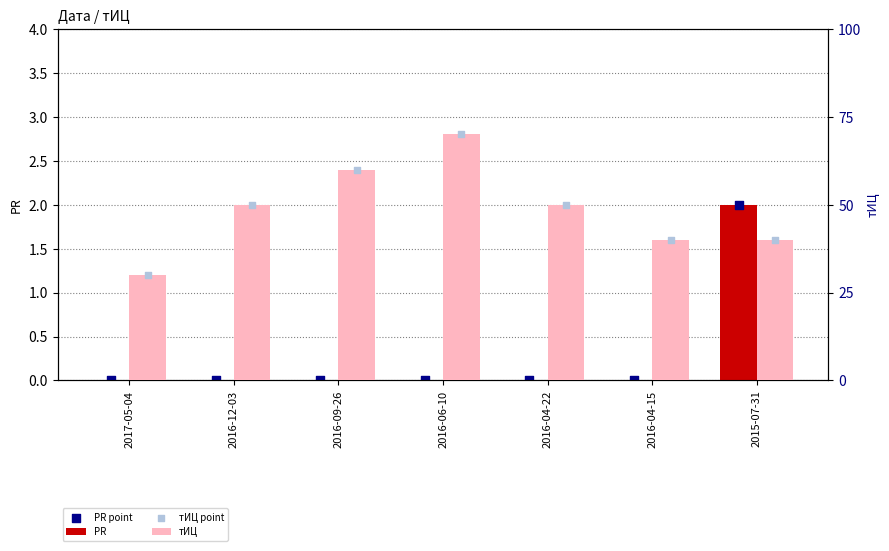

Which series has the widest spread of Y values?

тИЦ